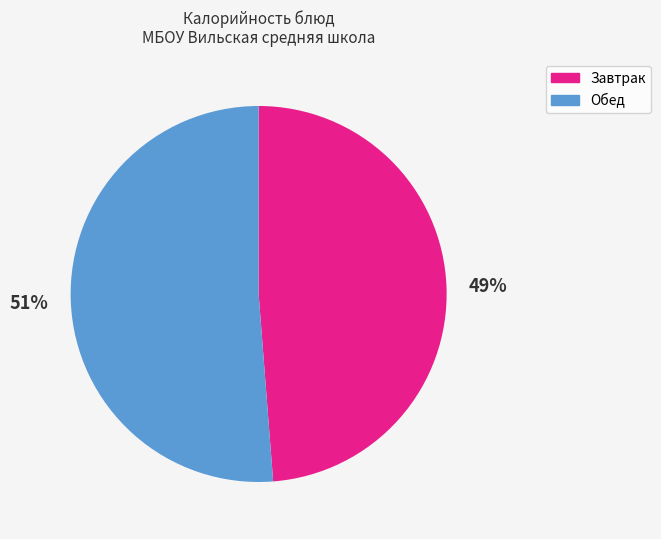

Is there any slice that represents more than half of the pie?

Yes